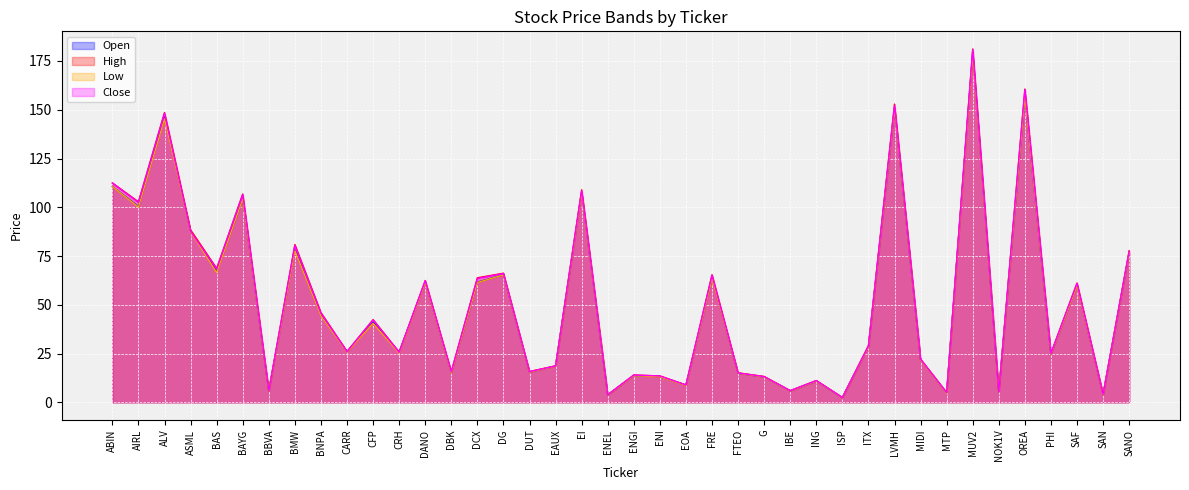

List the labels in order of Open value, largest first.

MUV2, OREA, LVMH, ALV, ABIN, EI, BAYG, AIRL, ASML, BMW, SANO, BAS, DG, FRE, DCX, DANO, SAF, BNPA, CFP, ITX, CARR, CRH, PHI, MIDI, EAUX, DUT, DBK, FTEO, ENGI, ENI, G, ING, EOA, IBE, BBVA, NOK1V, MTP, SAN, ENEL, ISP